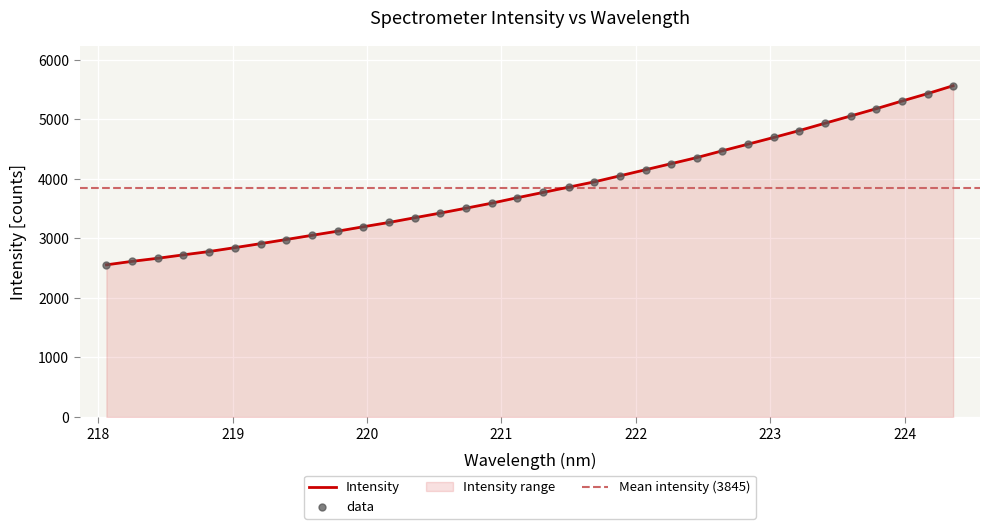

What is the highest value of the Intensity series?

5565.1